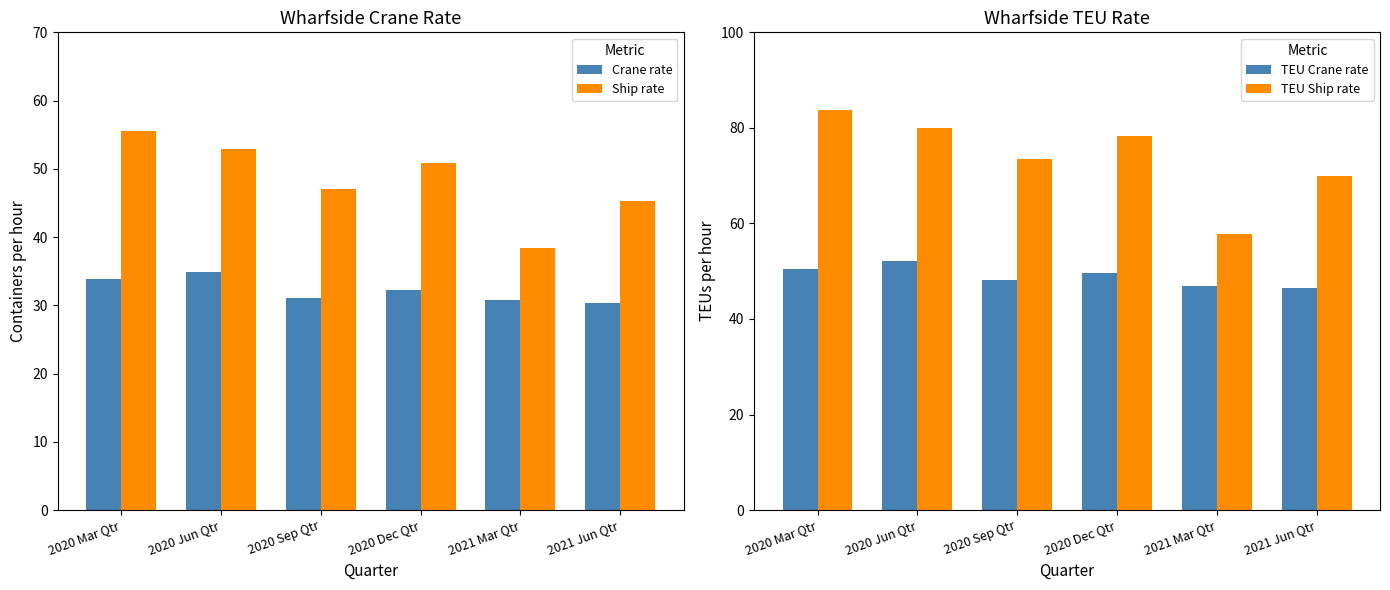

Rank the categories by Ship rate value from lowest to highest.

2021 Mar Qtr, 2021 Jun Qtr, 2020 Sep Qtr, 2020 Dec Qtr, 2020 Jun Qtr, 2020 Mar Qtr